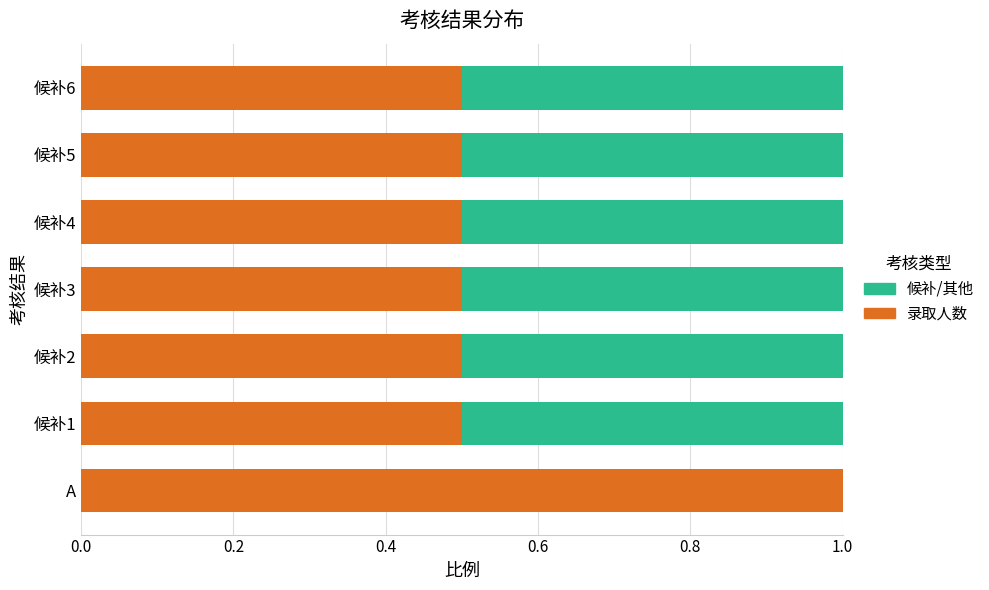

True or false: 录取人数 has a value of 0.5 at 候补1.

True